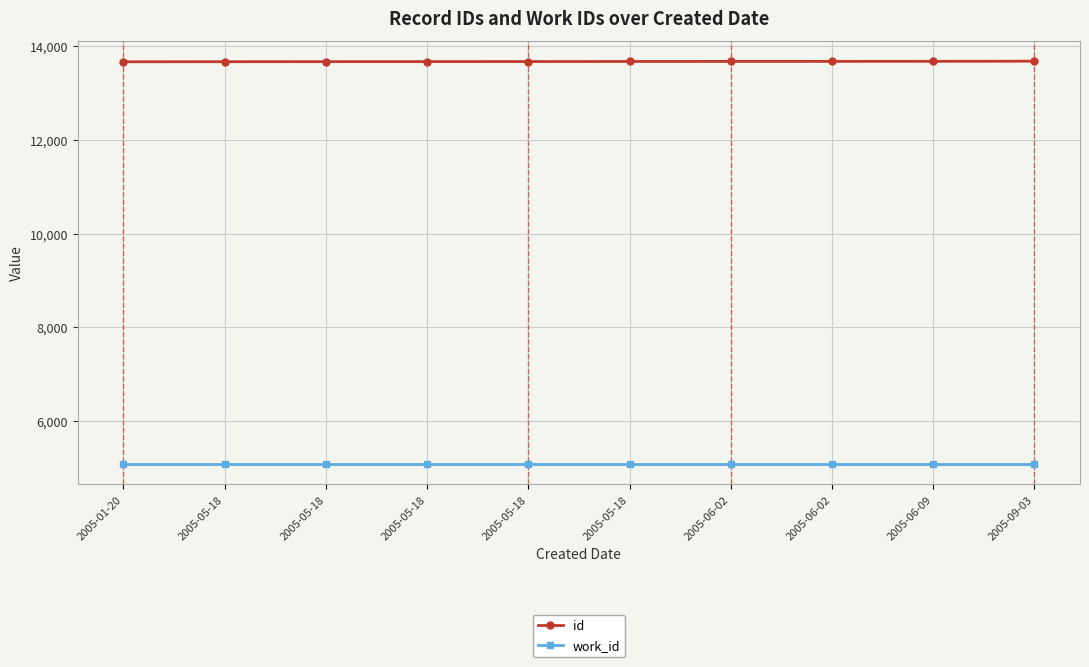

Is this an area chart (filled region under the line)?

No